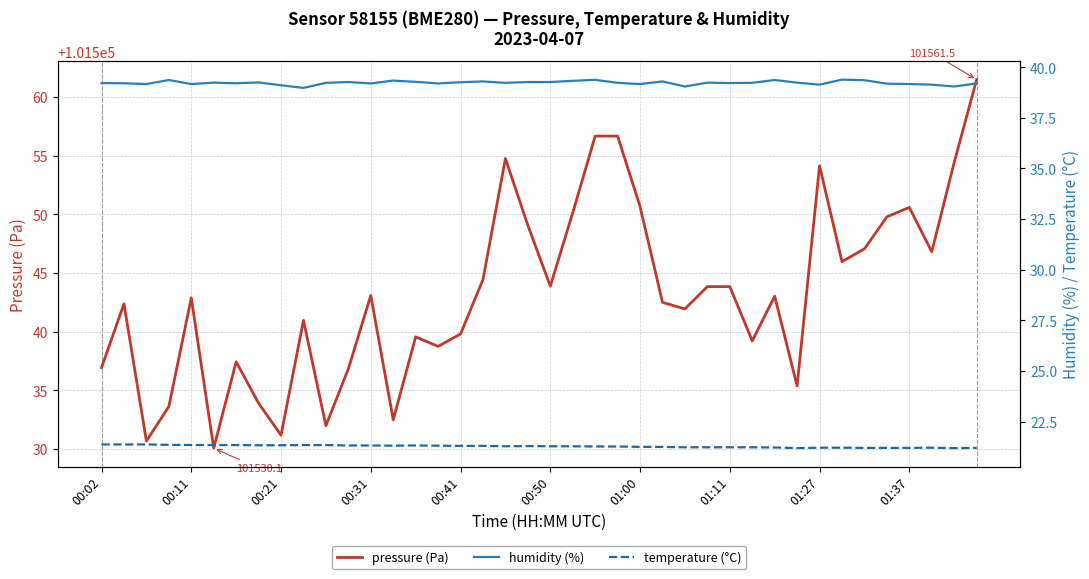

True or false: pressure (Pa) has a value of 152709.5 at 01:27.

False